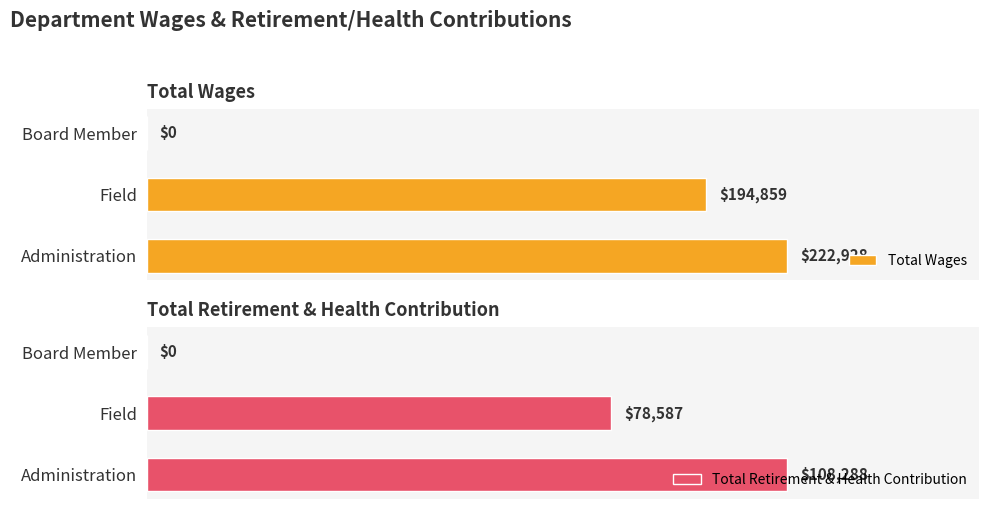

How many groups of bars are there?

3